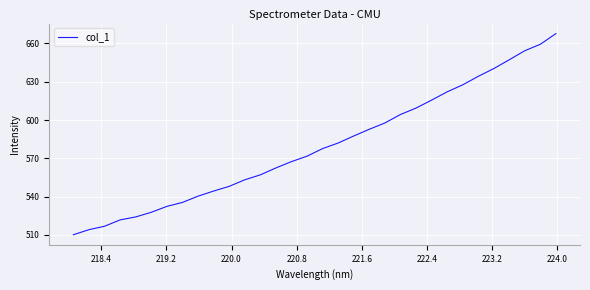

What is the maximum value shown in the chart?

667.7